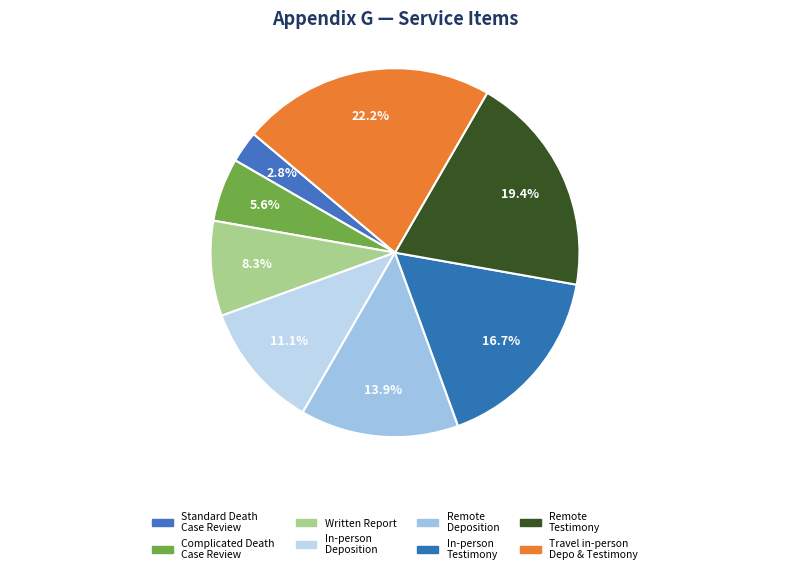

How many slices are in this pie chart?

8